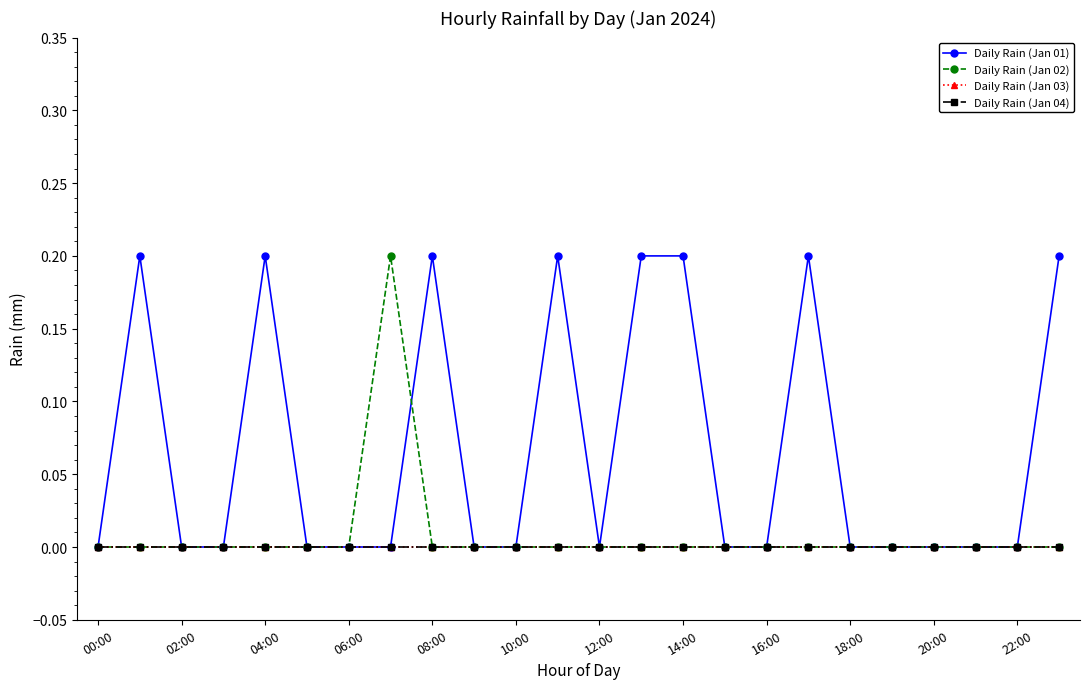

List the series in order of their peak value, highest first.

Daily Rain (Jan 01), Daily Rain (Jan 02), Daily Rain (Jan 03), Daily Rain (Jan 04)